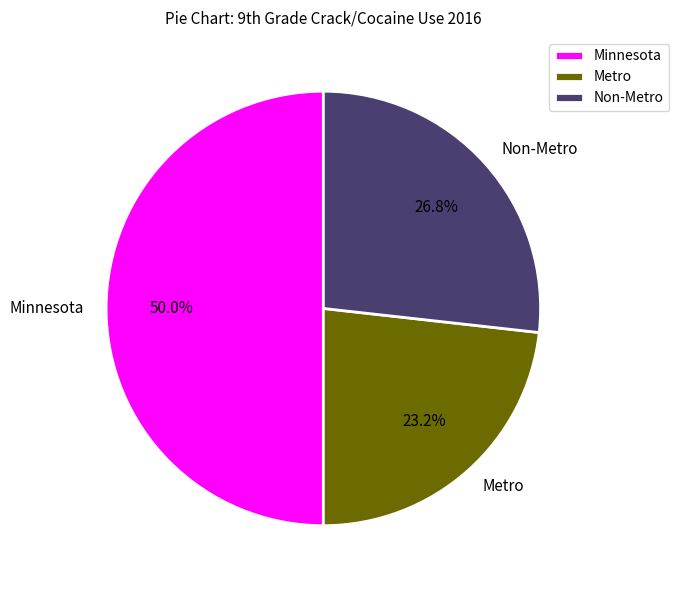

To the nearest percent, what percentage of the pie is Metro?

23%